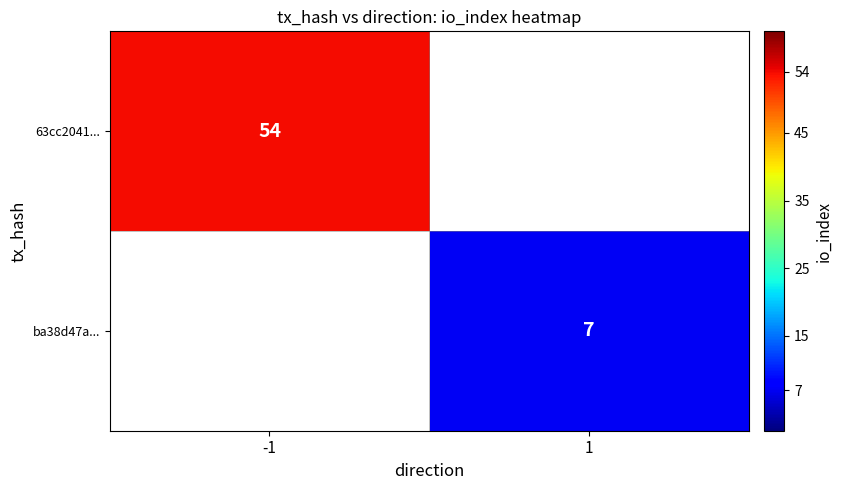

True or false: ba38d47a... has a value of 7 at 1.

True